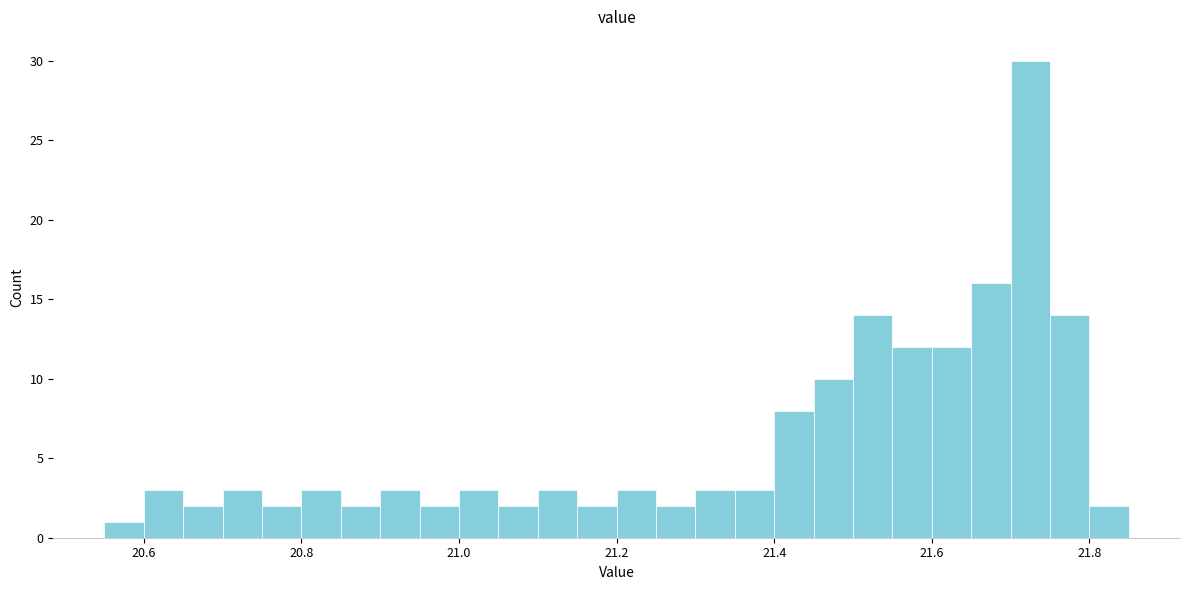

Read against the x-axis, roughly where is the centre of the tallest bar?

21.72